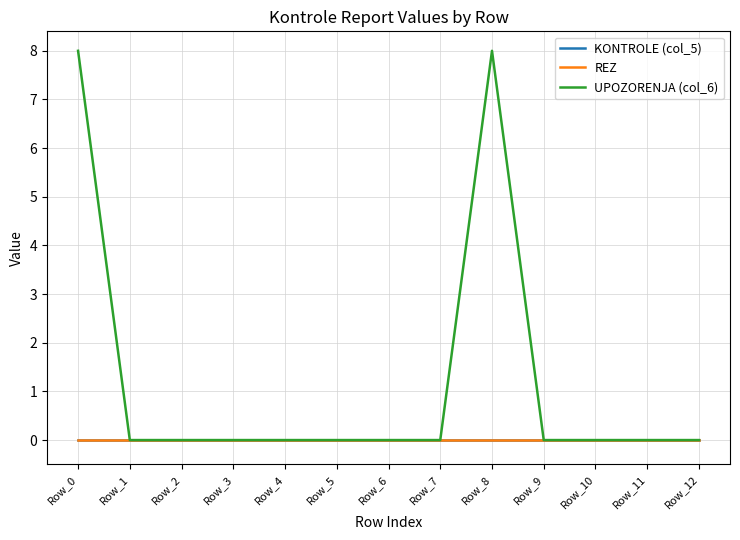

Rank the series by their maximum value, from lowest to highest.

KONTROLE (col_5), REZ, UPOZORENJA (col_6)